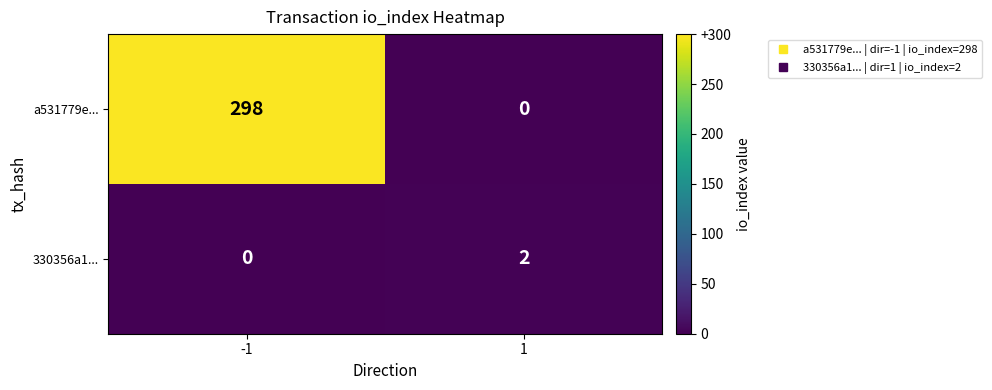

How many distinct data groups are displayed?

2